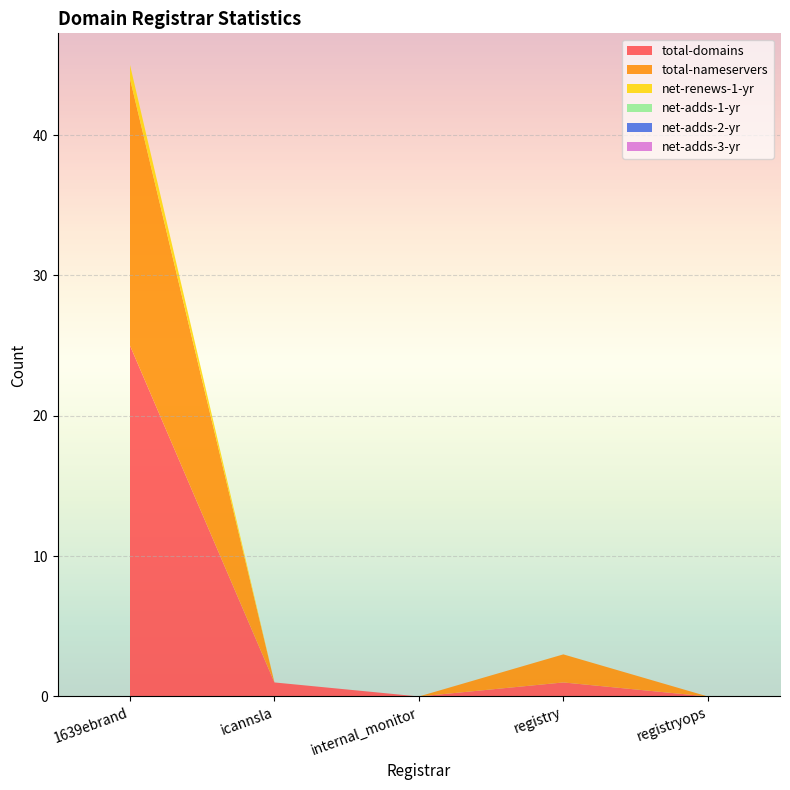

Reading left to right, what are all the values shown in this chart?

total-domains: 1639ebrand=25	icannsla=1	internal_monitor=0	registry=1	registryops=0
total-nameservers: 1639ebrand=19	icannsla=0	internal_monitor=0	registry=2	registryops=0
net-renews-1-yr: 1639ebrand=1	icannsla=0	internal_monitor=0	registry=0	registryops=0
net-adds-1-yr: 1639ebrand=0	icannsla=0	internal_monitor=0	registry=0	registryops=0
net-adds-2-yr: 1639ebrand=0	icannsla=0	internal_monitor=0	registry=0	registryops=0
net-adds-3-yr: 1639ebrand=0	icannsla=0	internal_monitor=0	registry=0	registryops=0